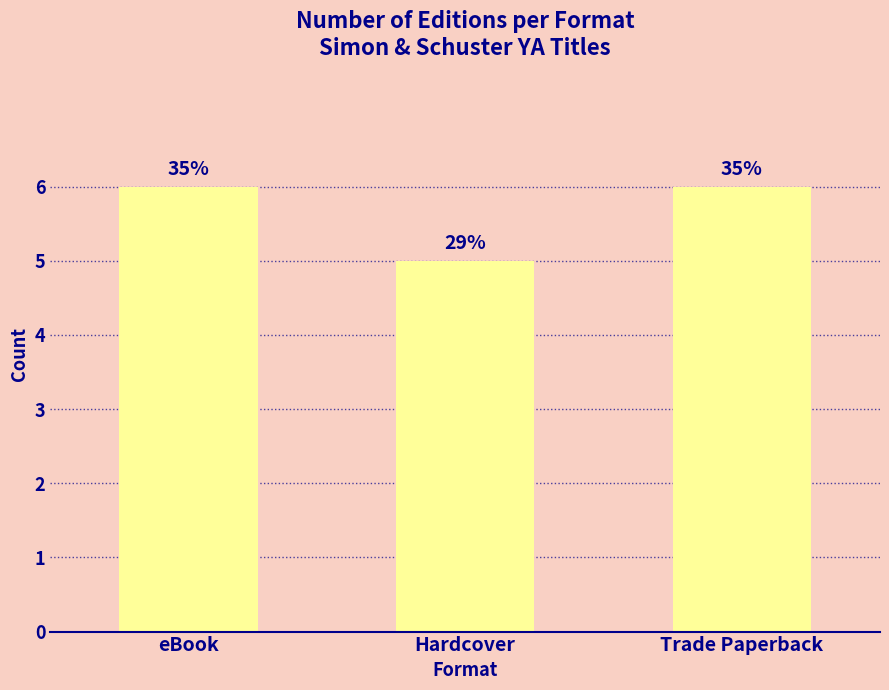

What is the change in value from Hardcover to Trade Paperback?

+1